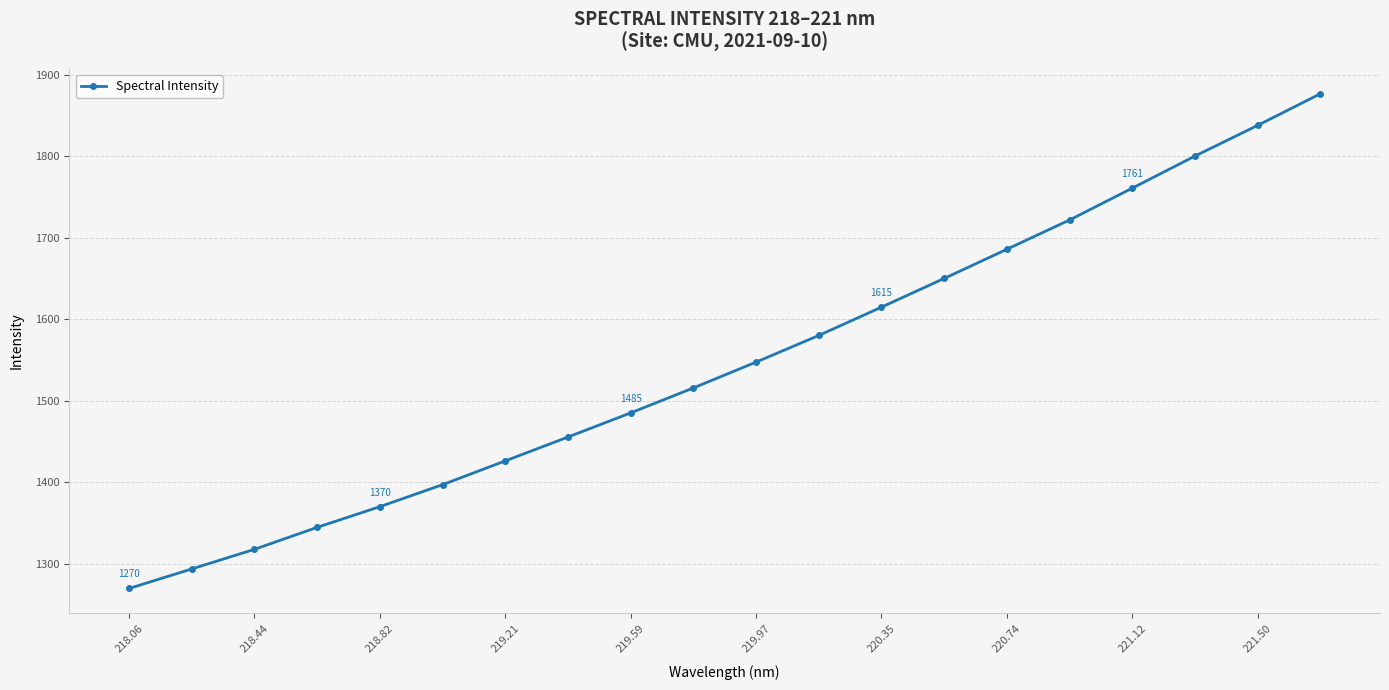

What is the smallest value displayed?

1270.0